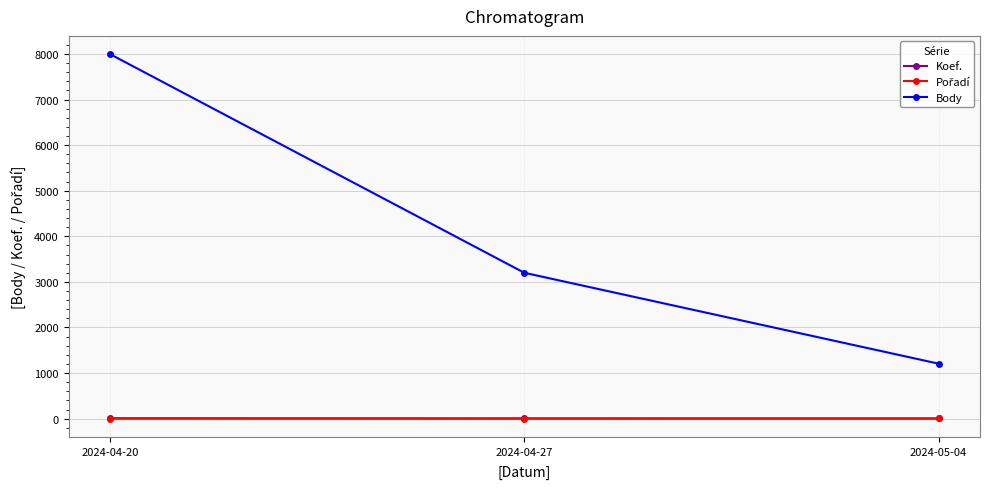

What is the value of the Body point at the 2nd from the left?

3200